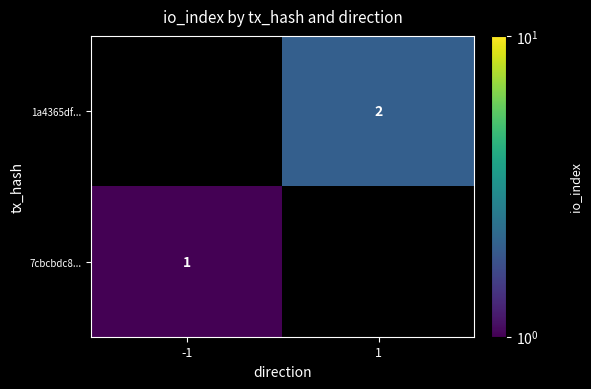

Is the value of 1a4365df... at 1 greater than the value of 7cbcbdc8... at -1?

Yes